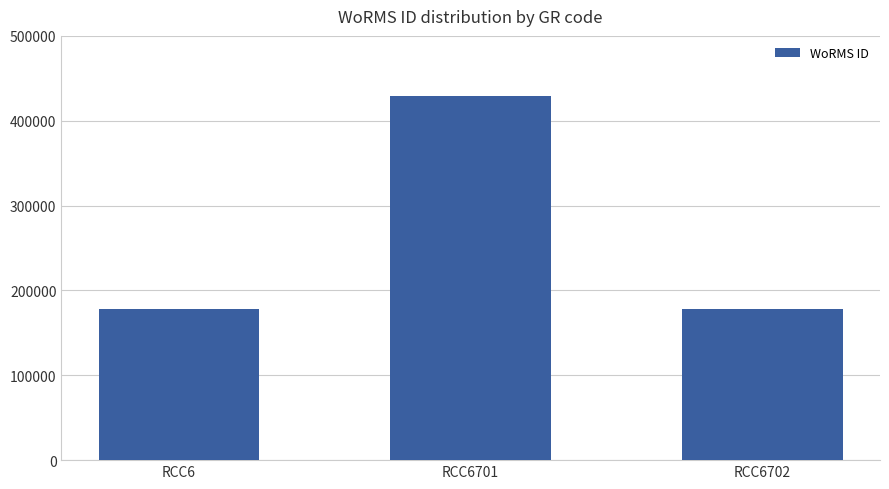

What is the sum of the values at RCC6702 and RCC6?

357180